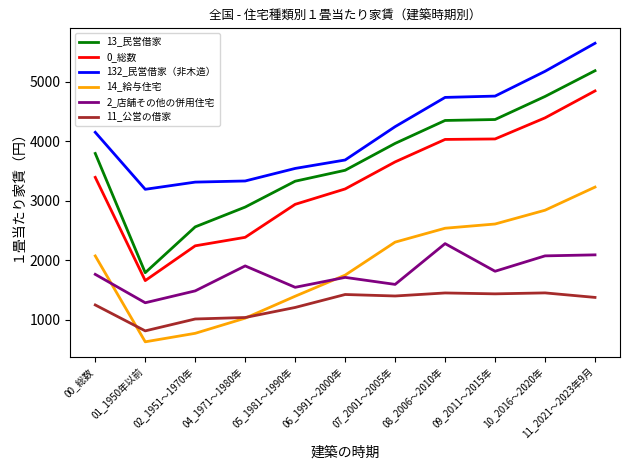

Is it true that 11_公営の借家 equals 1448 at 08_2006～2010年?

True